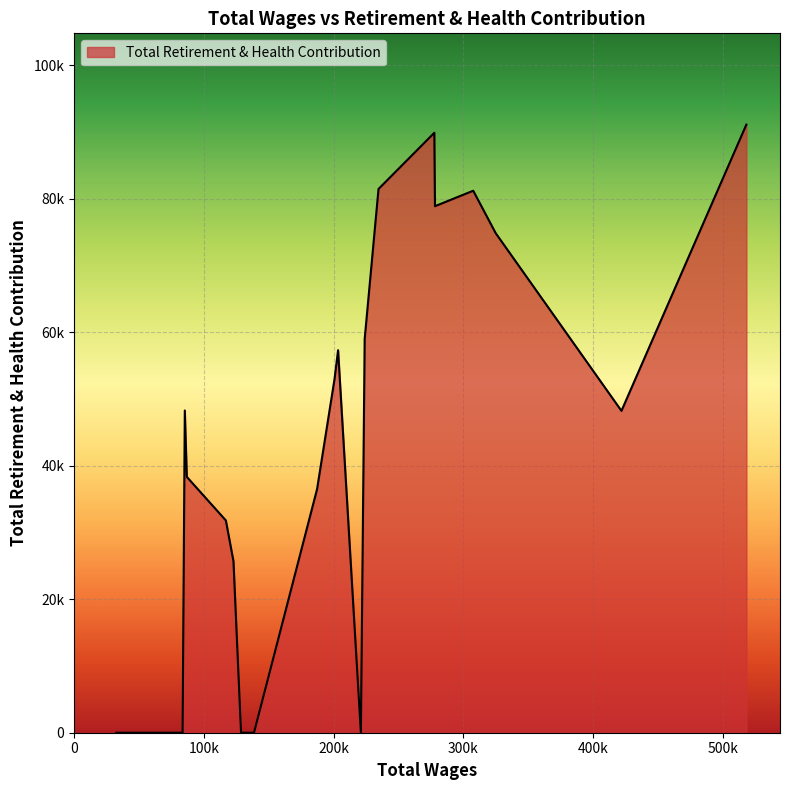

Is this an area chart (filled region under the line)?

Yes